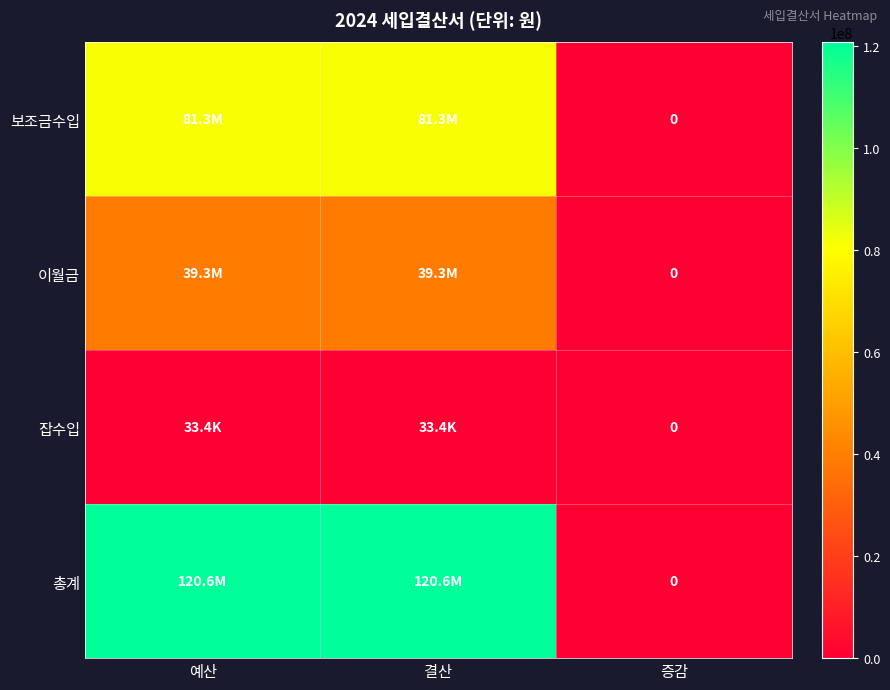

What is the greatest value displayed?

120640495